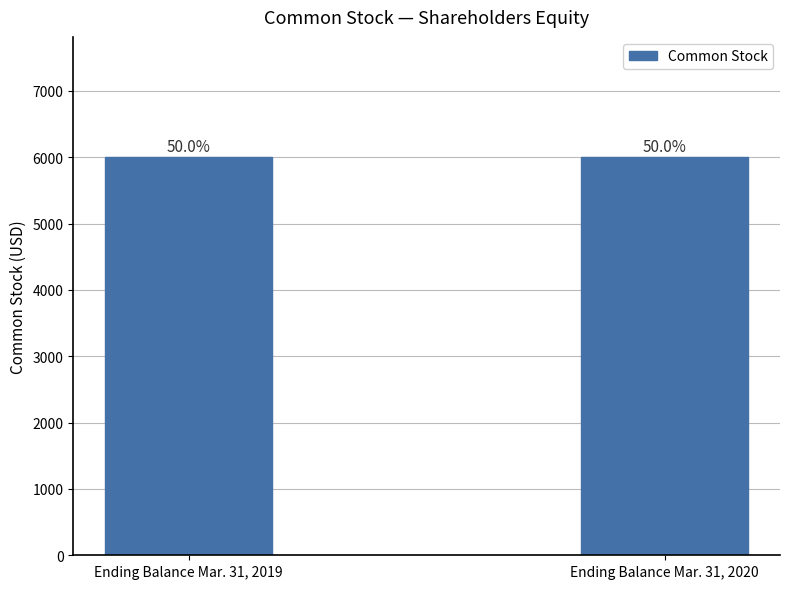

What is the ratio of the value at Ending Balance Mar. 31, 2019 to the value at Ending Balance Mar. 31, 2020?

1.0